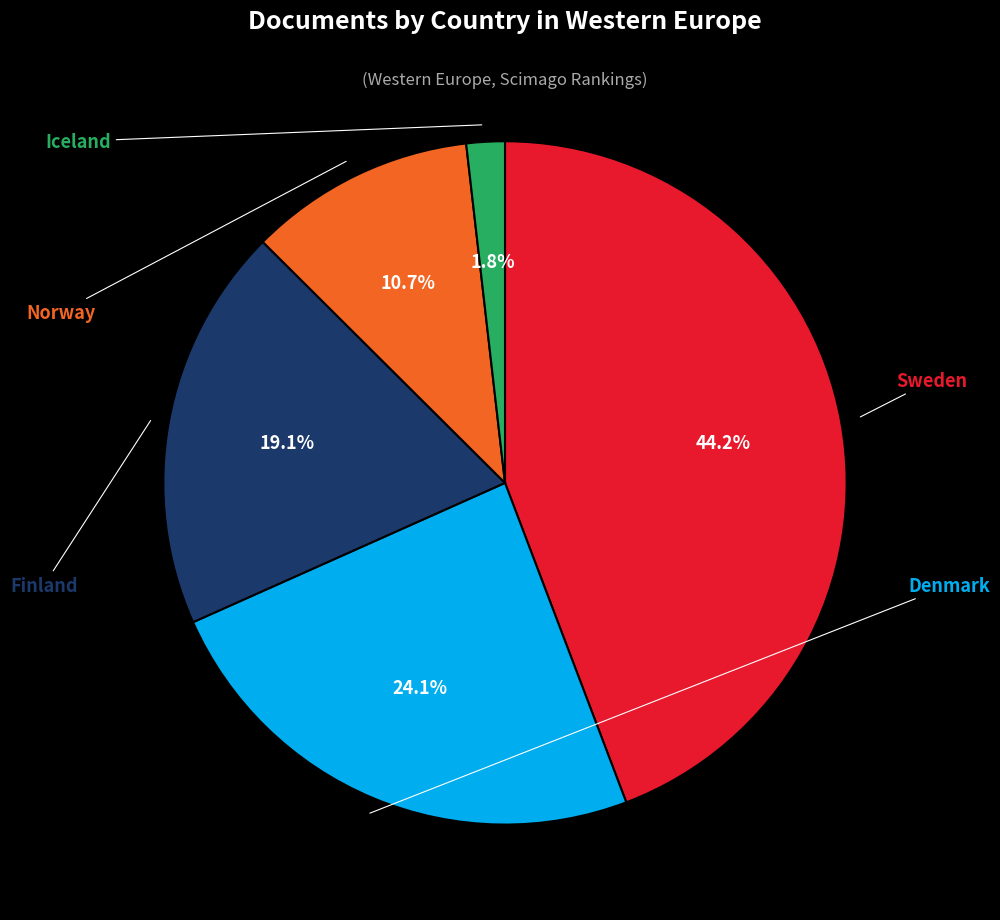

How many segments does this pie chart have?

5